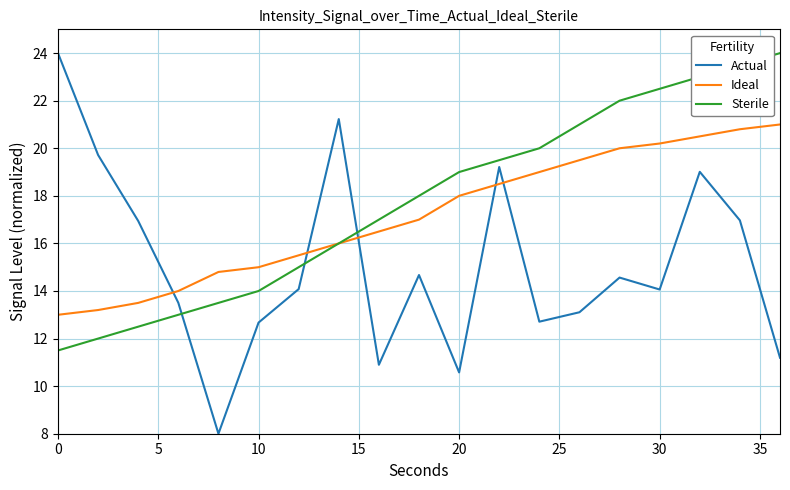

How many lines are shown in the chart?

3